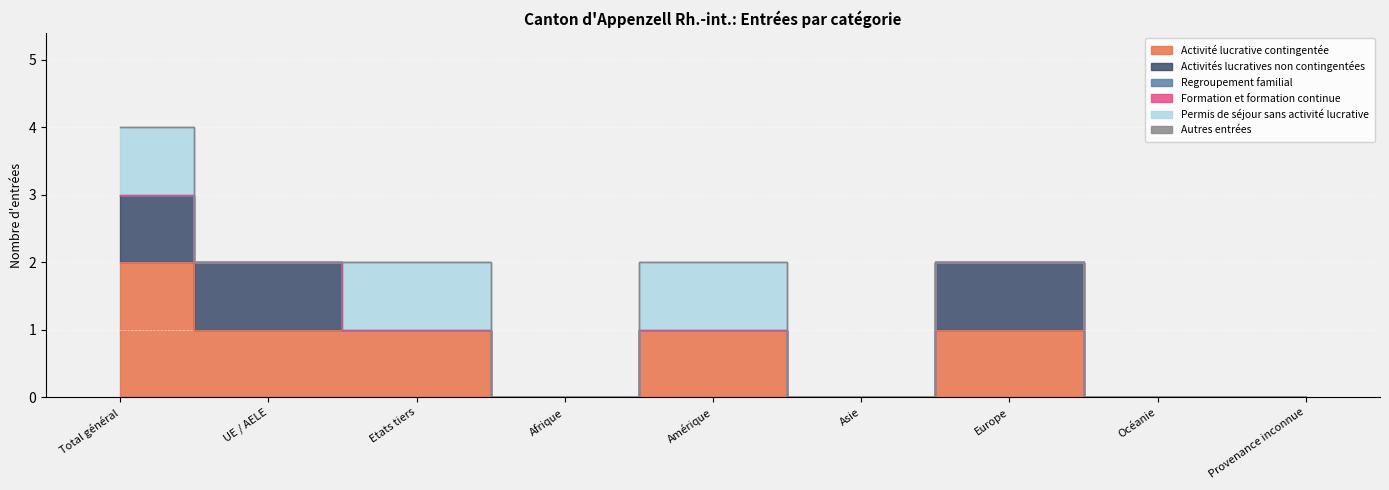

List the series in order of their peak value, highest first.

Activité lucrative contingentée, Activités lucratives non contingentées, Permis de séjour sans activité lucrative, Regroupement familial, Formation et formation continue, Autres entrées